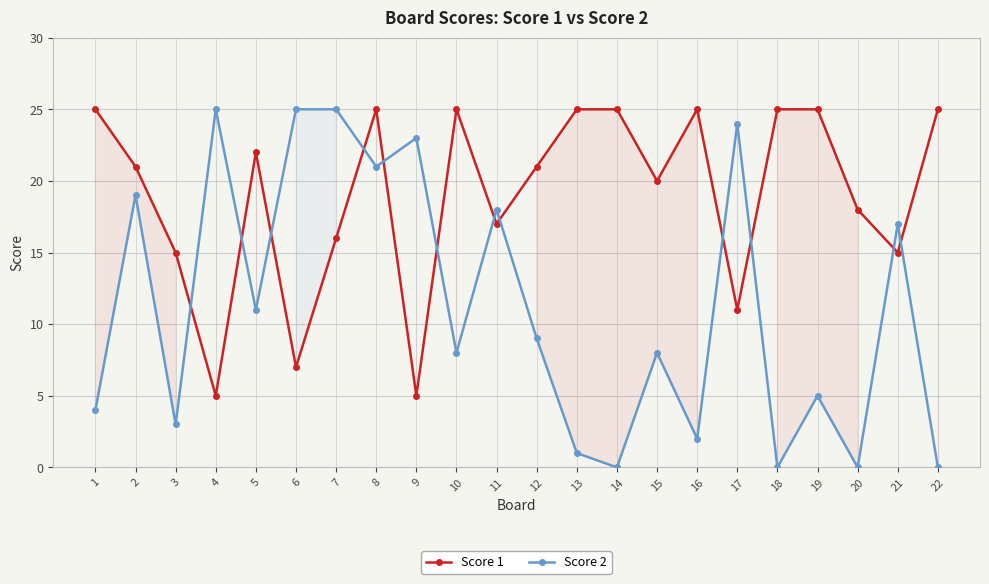

What is the maximum value for Score 2?

25